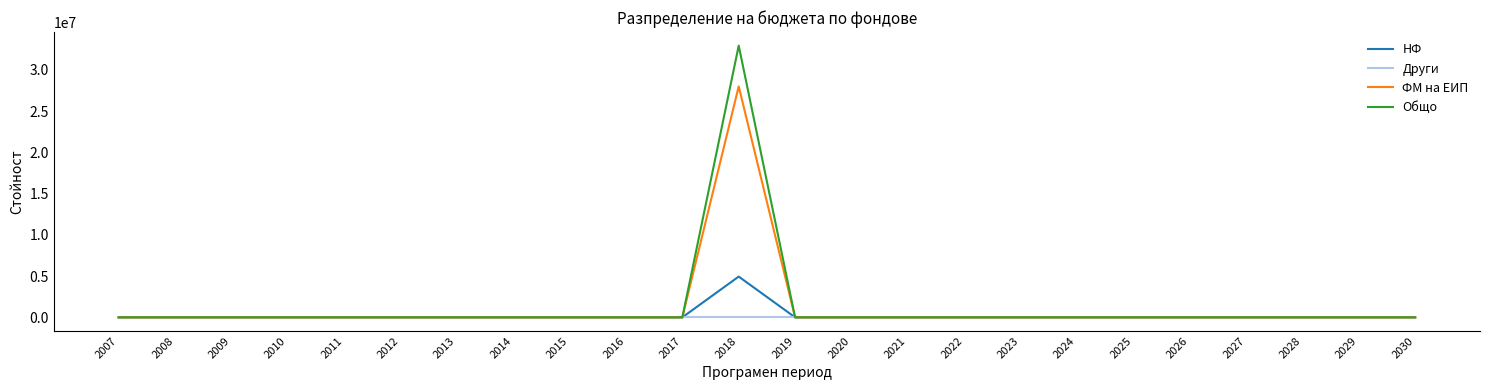

List the series in order of their peak value, lowest first.

Други, НФ, ФМ на ЕИП, Общо